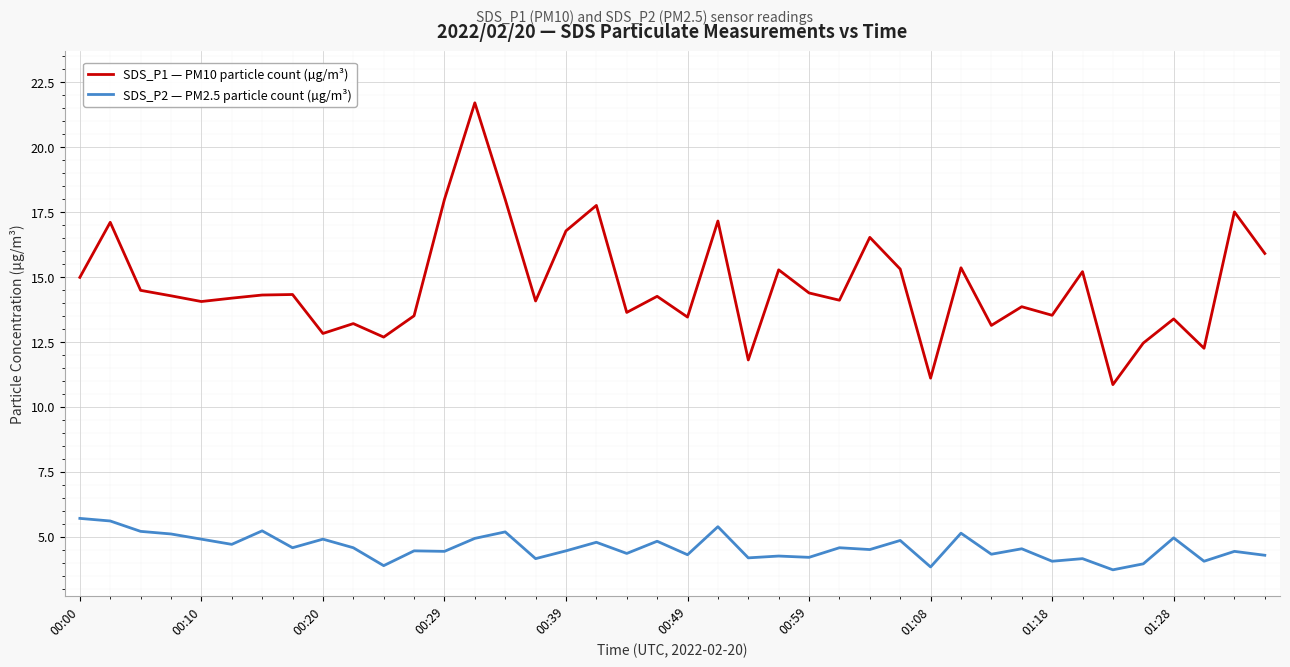

True or false: SDS_P2 — PM2.5 particle count (µg/m³) has more than 1 interior local peaks.

True